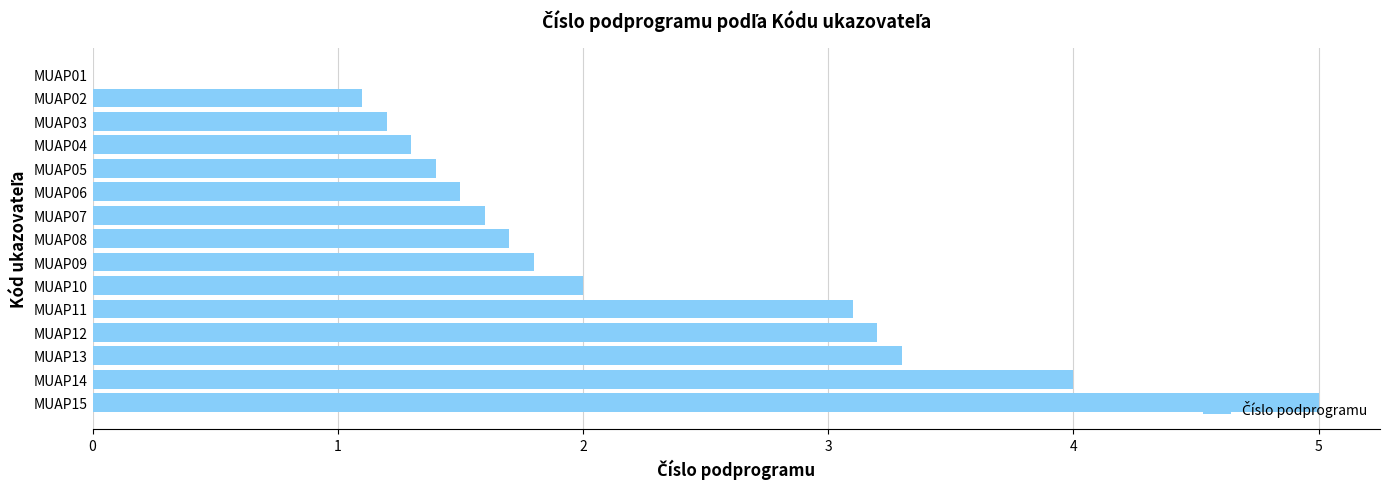

What is the sum of the values at MUAP14 and MUAP05?

5.4